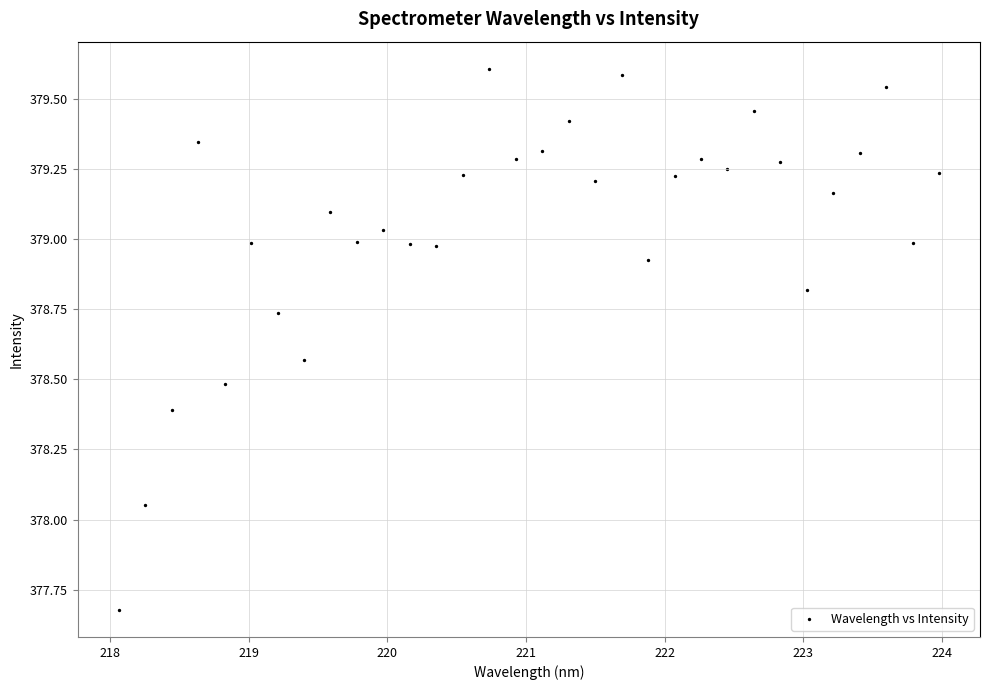

What is the range of X values (max minus min)?

5.9